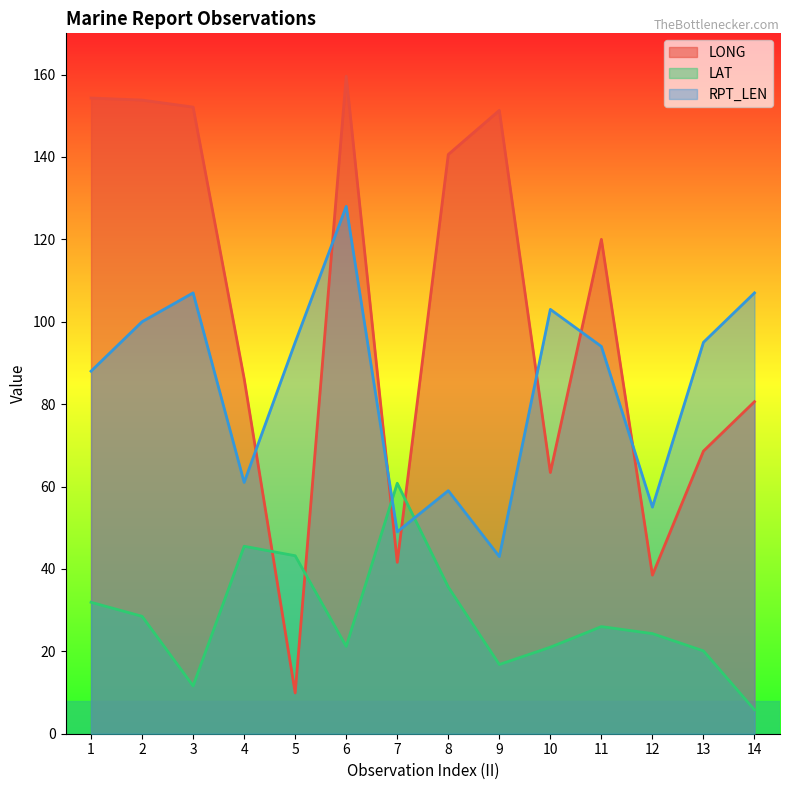

Does the chart display data point markers on the line(s)?

No